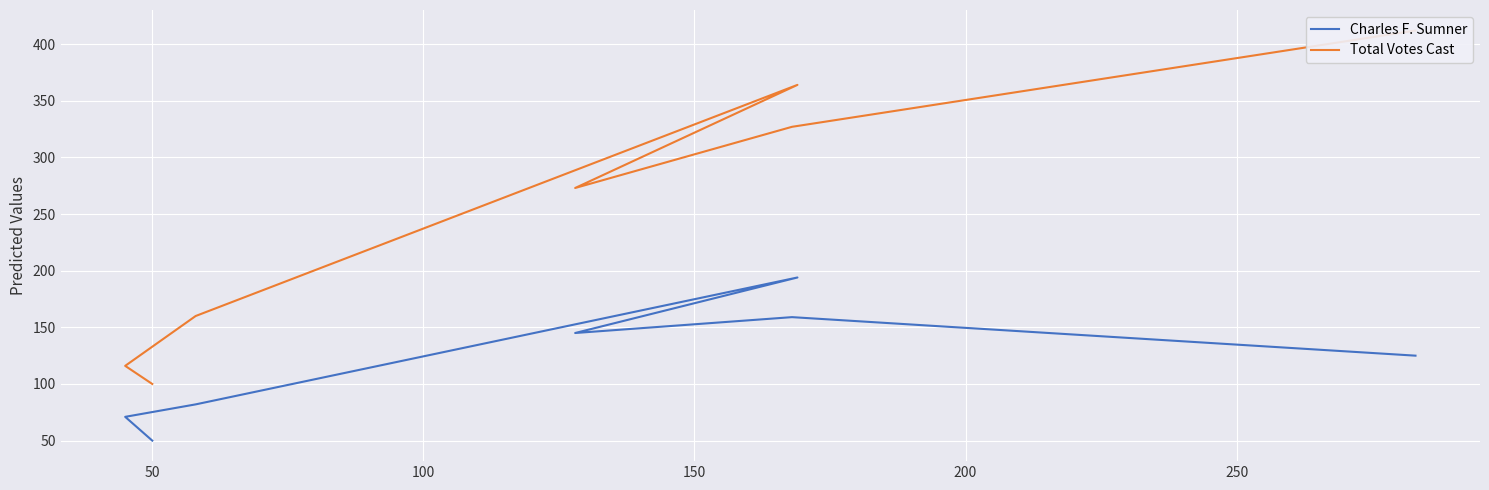

What are all the series names shown in the legend?

Charles F. Sumner, Total Votes Cast